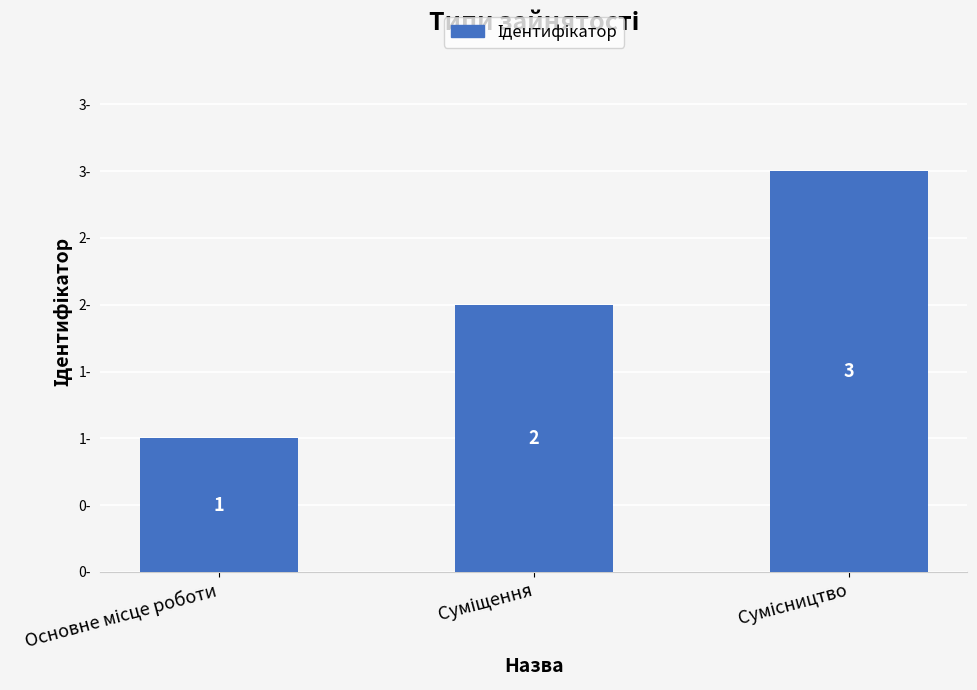

Are the bars horizontal?

No